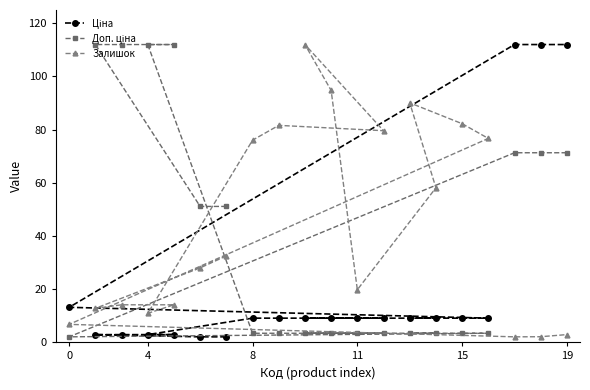

What is the sum of all Залишок values?

896.3